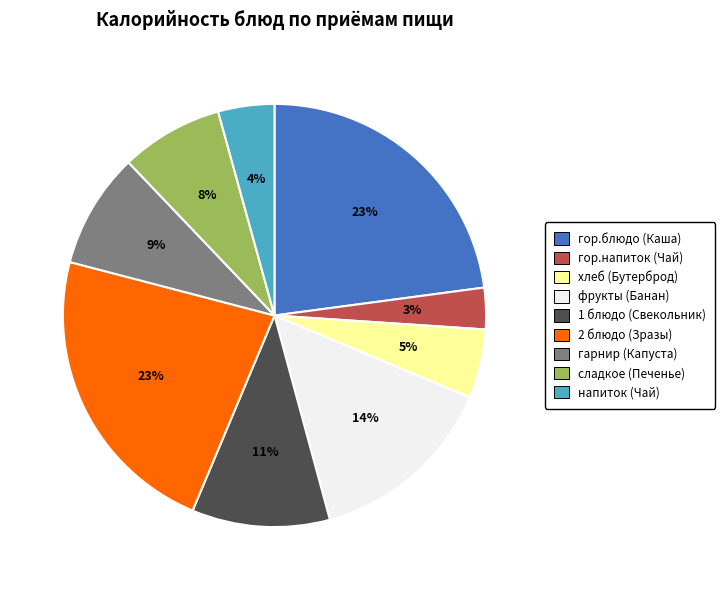

To the nearest percent, what percentage of the pie is 2 блюдо (Зразы)?

23%